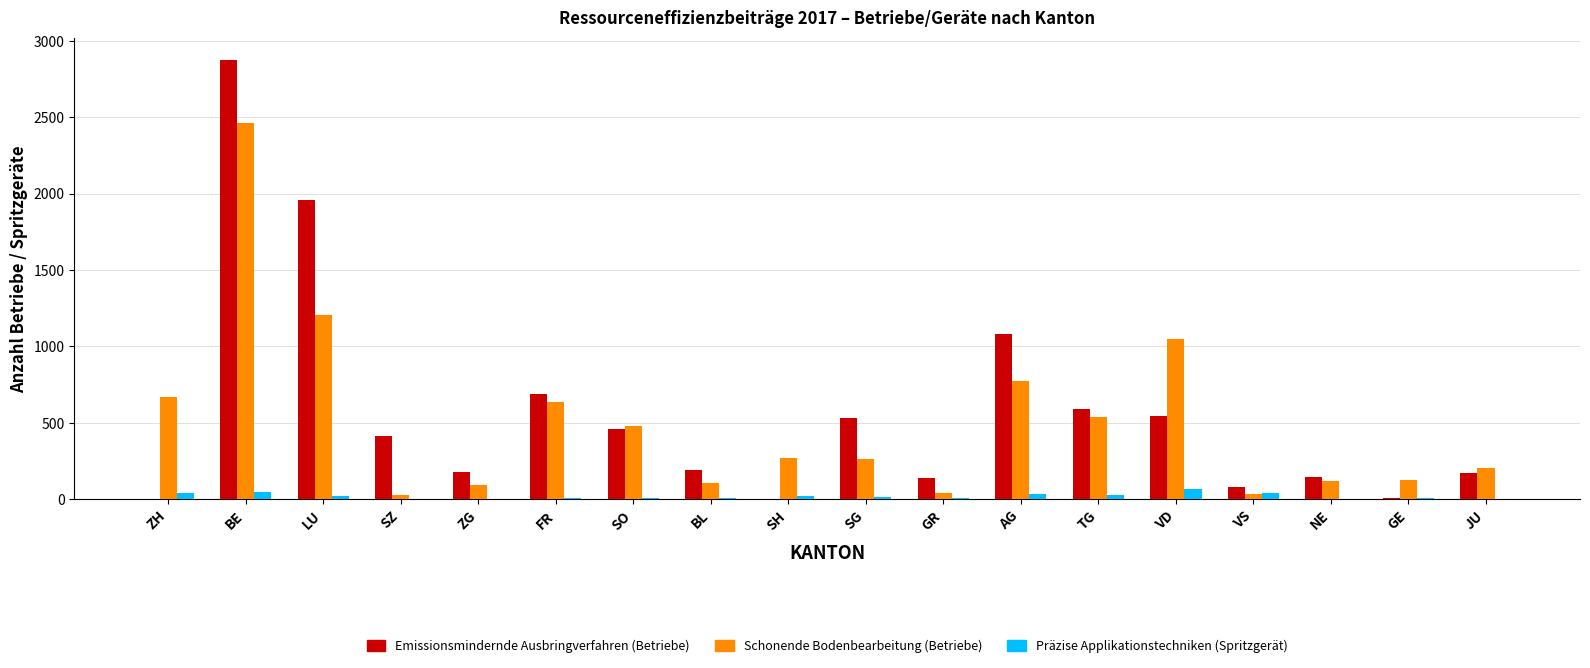

What is the greatest value displayed?

2877